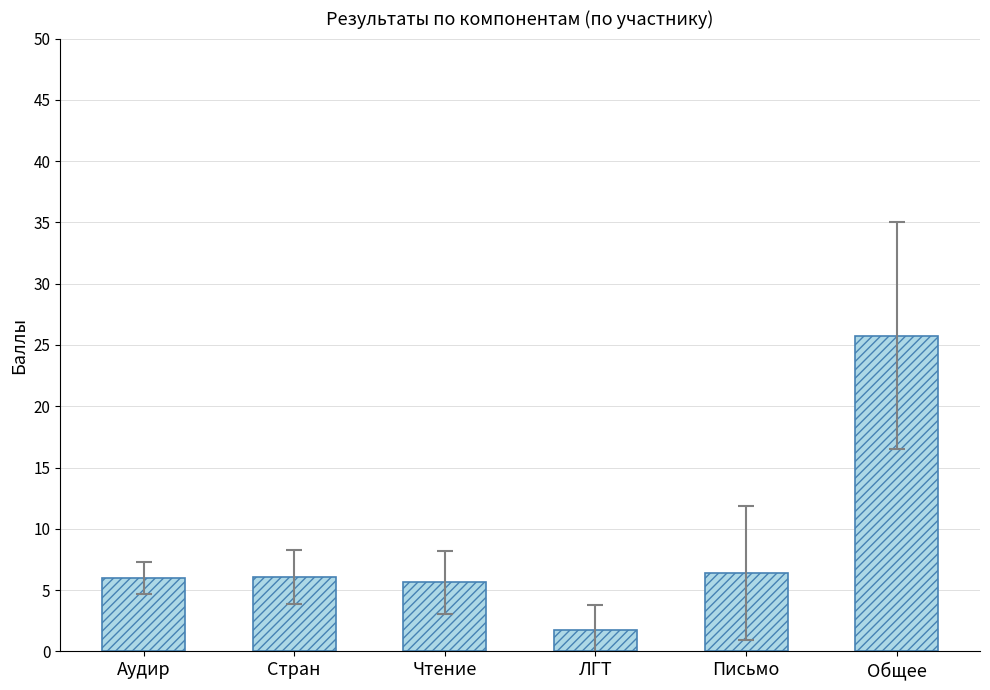

What is the value of the 6th bar from the left?

25.8